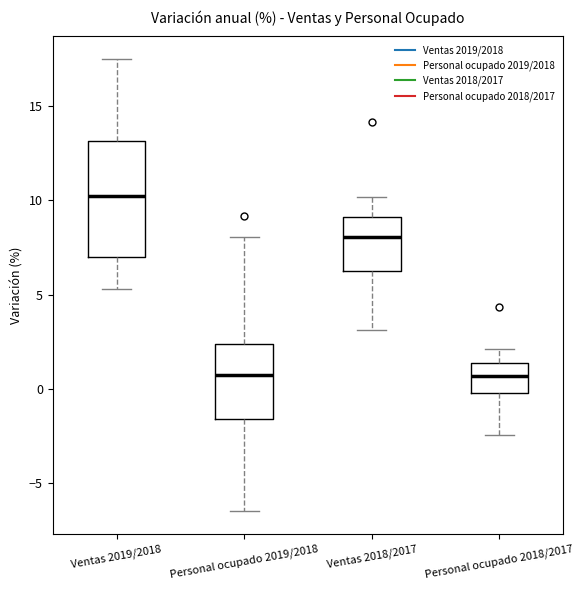

Comparing the boxes themselves (not the whiskers), which one is the tallest?

Ventas 2019/2018